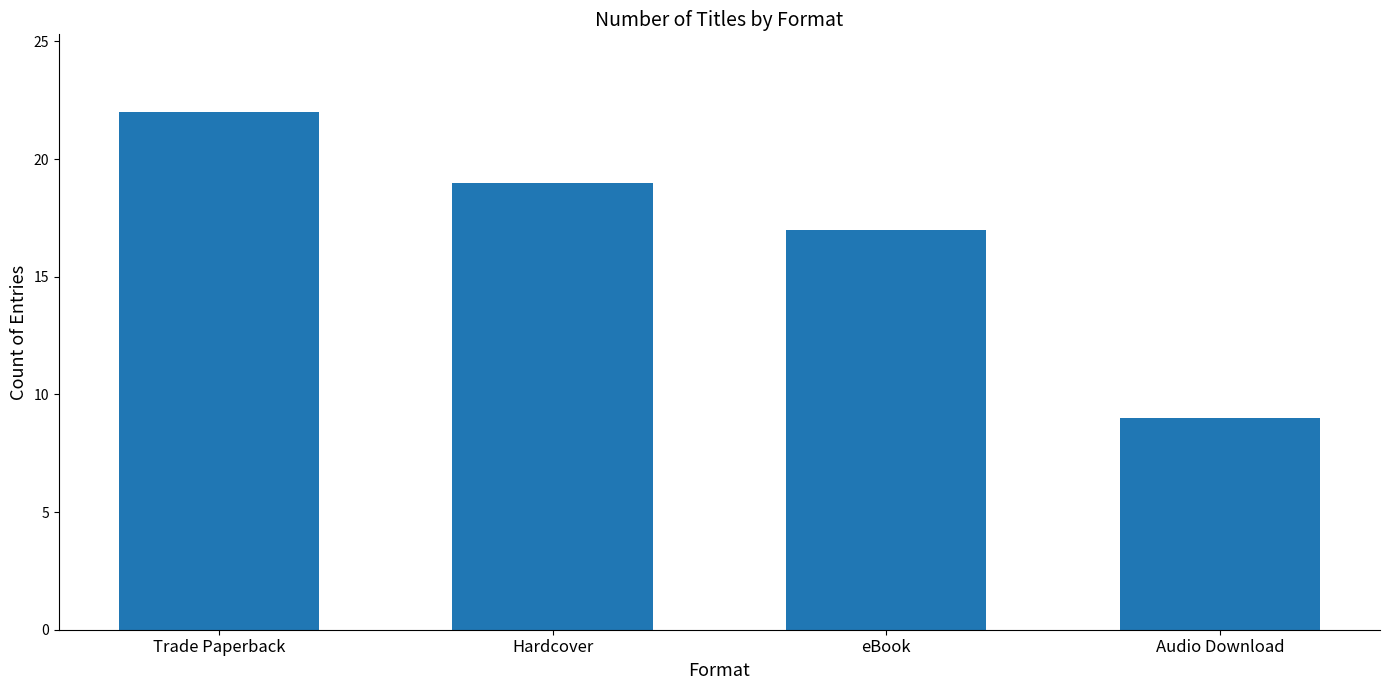

How many bars are there in total?

4